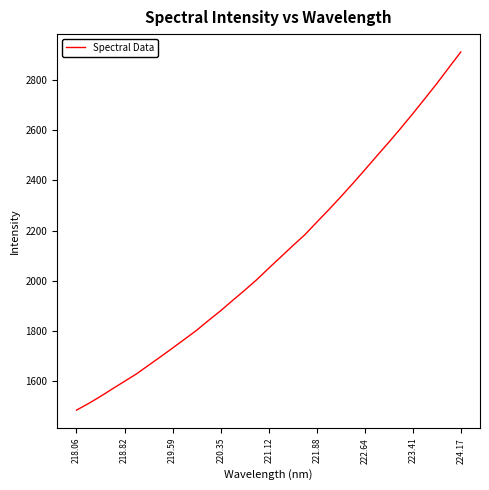

What is the maximum value shown in the chart?

2909.7